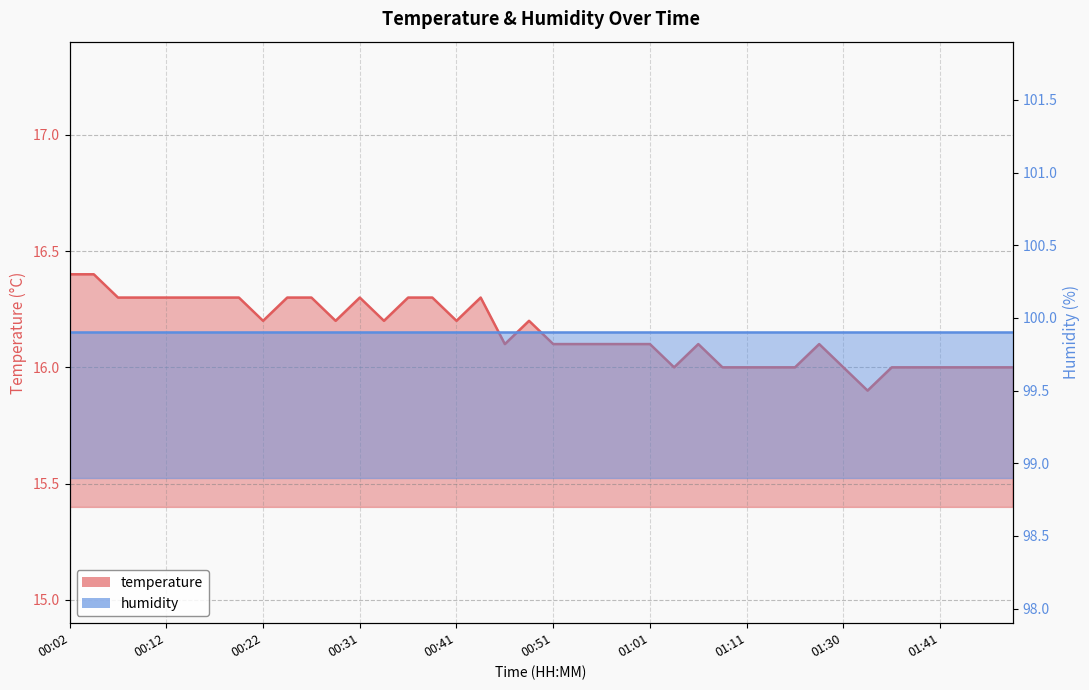

Reading left to right, extract all data points from this chart.

16.4	16.4	16.3	16.3	16.3	16.3	16.3	16.3	16.2	16.3	16.3	16.2	16.3	16.2	16.3	16.3	16.2	16.3	16.1	16.2	16.1	16.1	16.1	16.1	16.1	16.0	16.1	16.0	16.0	16.0	16.0	16.1	16.0	15.9	16.0	16.0	16.0	16.0	16.0	16.0